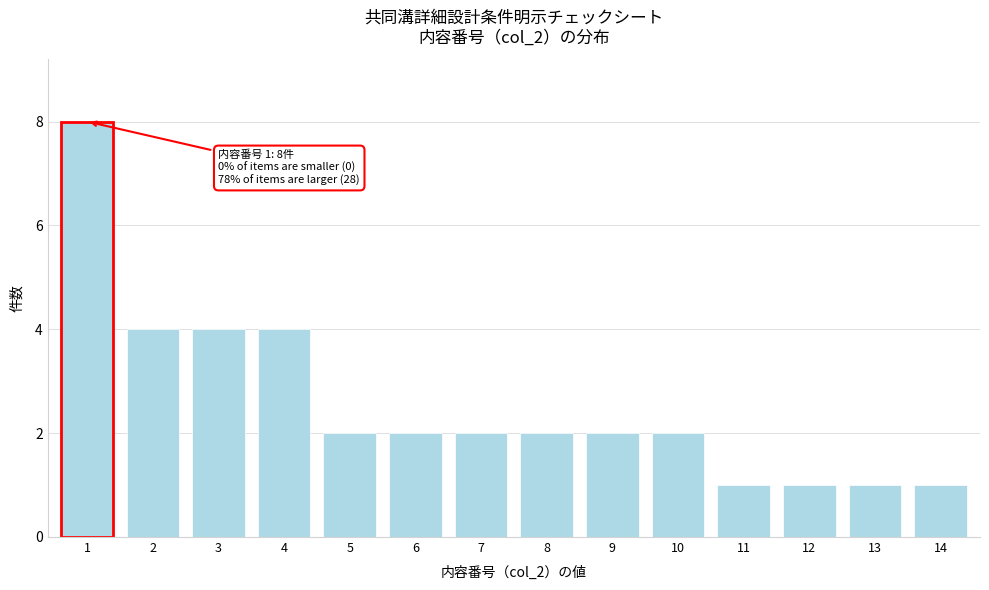

Reading left to right, transcribe all the data shown in this chart.

8	4	4	4	2	2	2	2	2	2	1	1	1	1